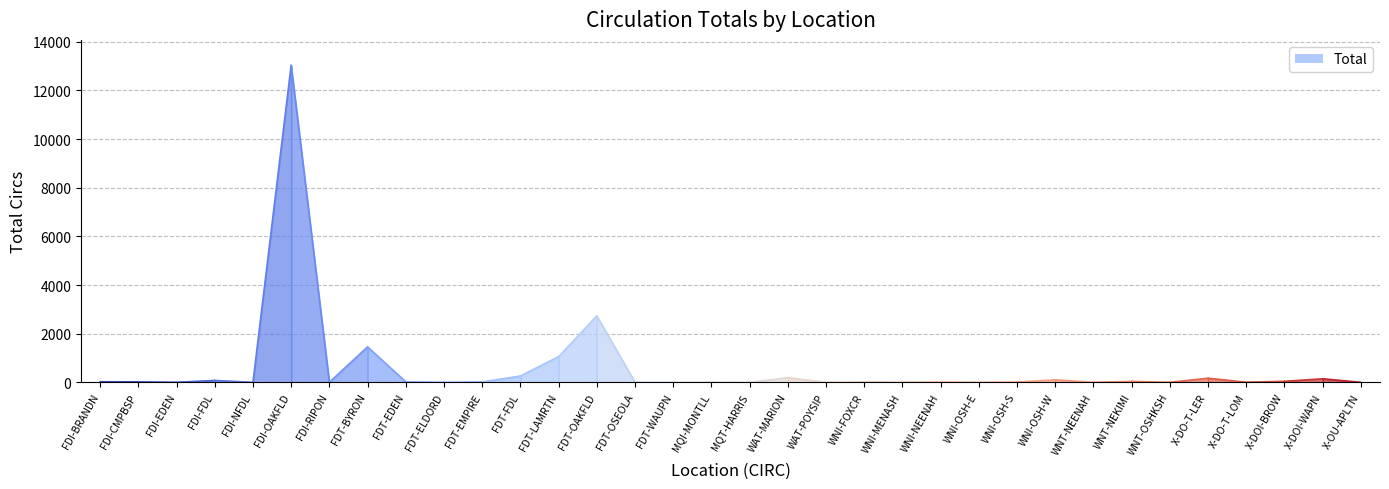

True or false: the data shows 15 at X-DOI-BROW.

False